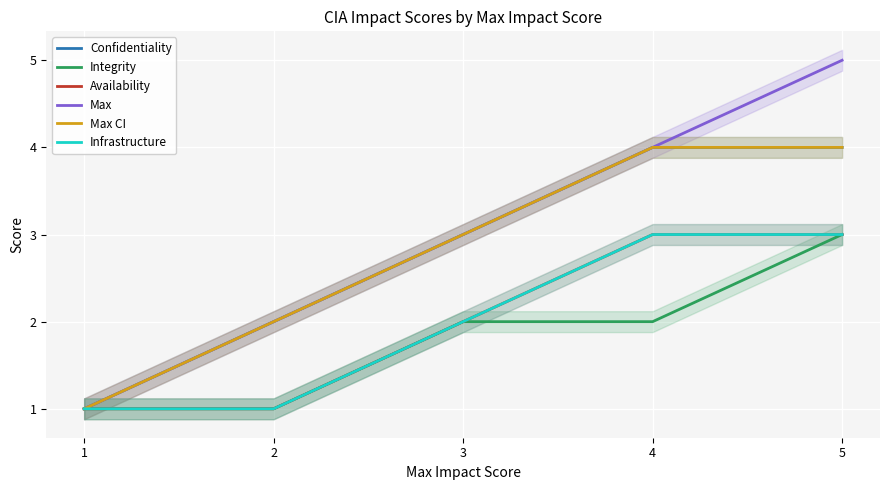

What is the value of the Integrity point at the 2nd from the left?

1